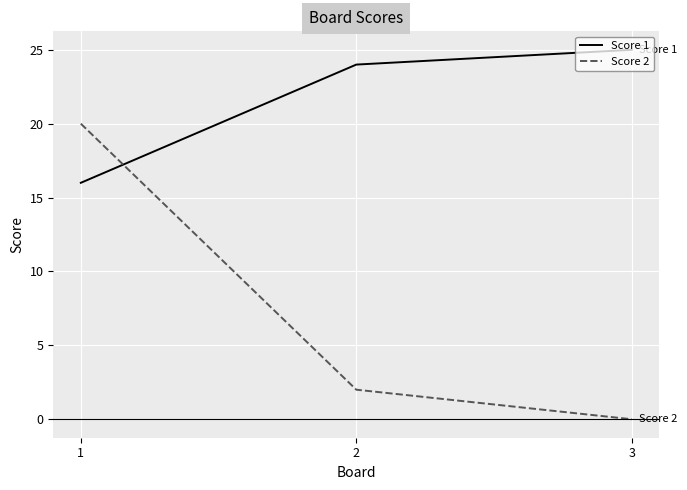

True or false: Score 2 has a value of 20 at 1.

True